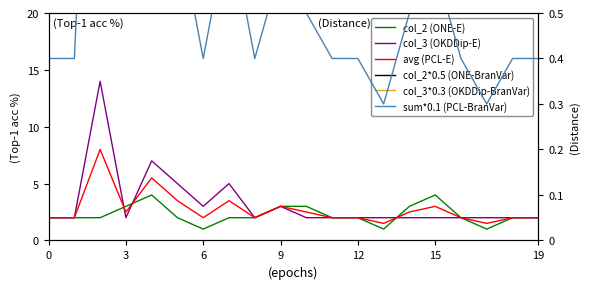

Reading left to right, list all the values displayed in this chart.

col_2 (ONE-E): 2.0	2.0	2.0	3.0	4.0	2.0	1.0	2.0	2.0	3.0	3.0	2.0	2.0	1.0	3.0	4.0	2.0	1.0	2.0	2.0
col_3 (OKDDip-E): 2.0	2.0	14.0	2.0	7.0	5.0	3.0	5.0	2.0	3.0	2.0	2.0	2.0	2.0	2.0	2.0	2.0	2.0	2.0	2.0
avg (PCL-E): 2.0	2.0	8.0	2.5	5.5	3.5	2.0	3.5	2.0	3.0	2.5	2.0	2.0	1.5	2.5	3.0	2.0	1.5	2.0	2.0
col_2*0.5 (ONE-BranVar): 1.0	1.0	1.0	1.5	2.0	1.0	0.5	1.0	1.0	1.5	1.5	1.0	1.0	0.5	1.5	2.0	1.0	0.5	1.0	1.0
col_3*0.3 (OKDDip-BranVar): 0.6	0.6	4.2	0.6	2.1	1.5	0.9	1.5	0.6	0.9	0.6	0.6	0.6	0.6	0.6	0.6	0.6	0.6	0.6	0.6
sum*0.1 (PCL-BranVar): 0.4	0.4	1.6	0.5	1.1	0.7	0.4	0.7	0.4	0.6	0.5	0.4	0.4	0.3	0.5	0.6	0.4	0.3	0.4	0.4